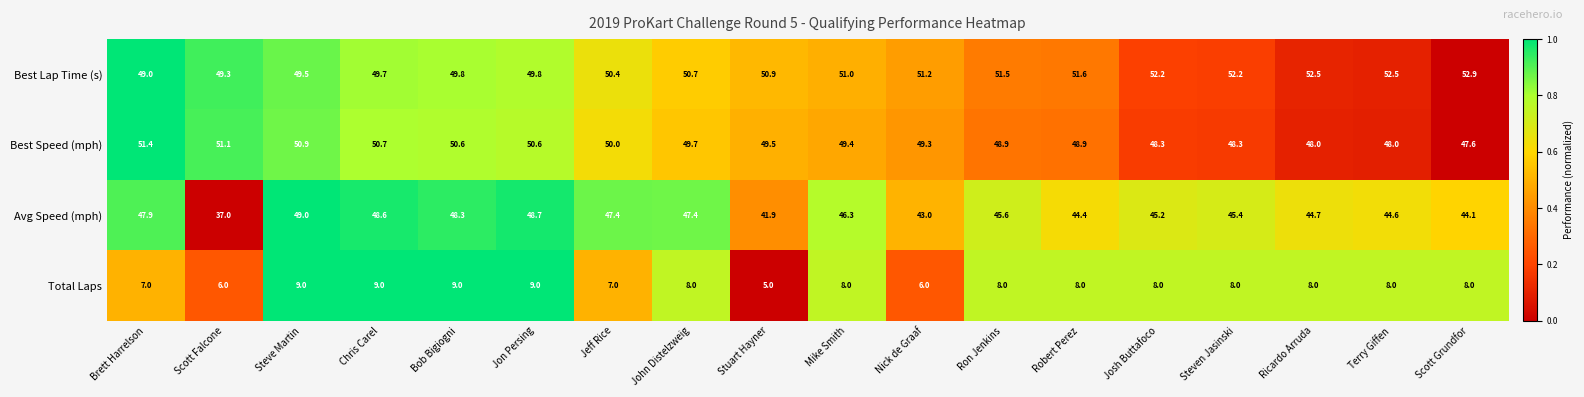

What is the difference between the Best Speed (mph) values at Terry Giffen and Scott Grundfor?

0.4